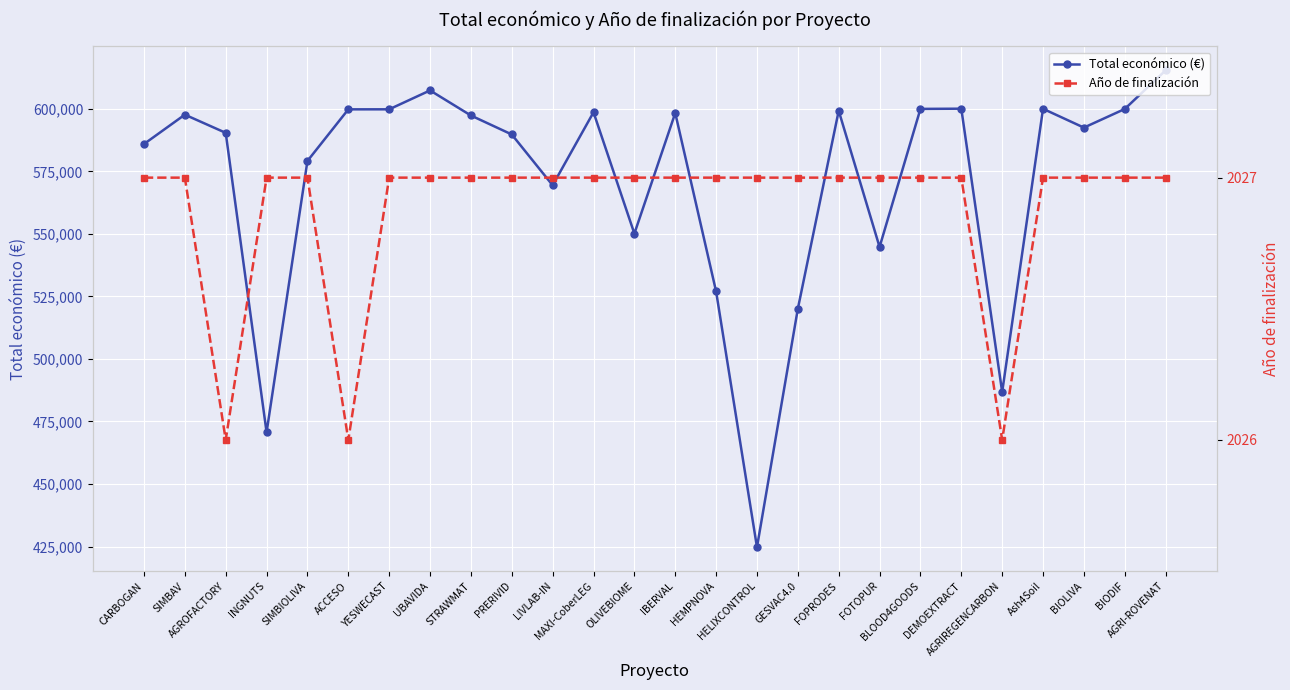

True or false: Año de finalización and Total económico (€) intersect in this chart.

False